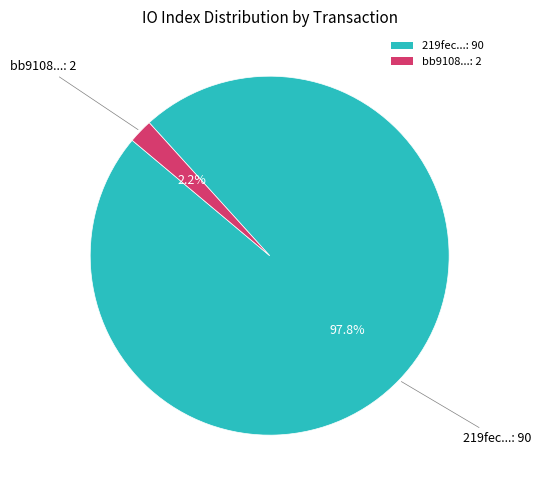

Which category has the biggest portion of the pie?

219fec...: 90